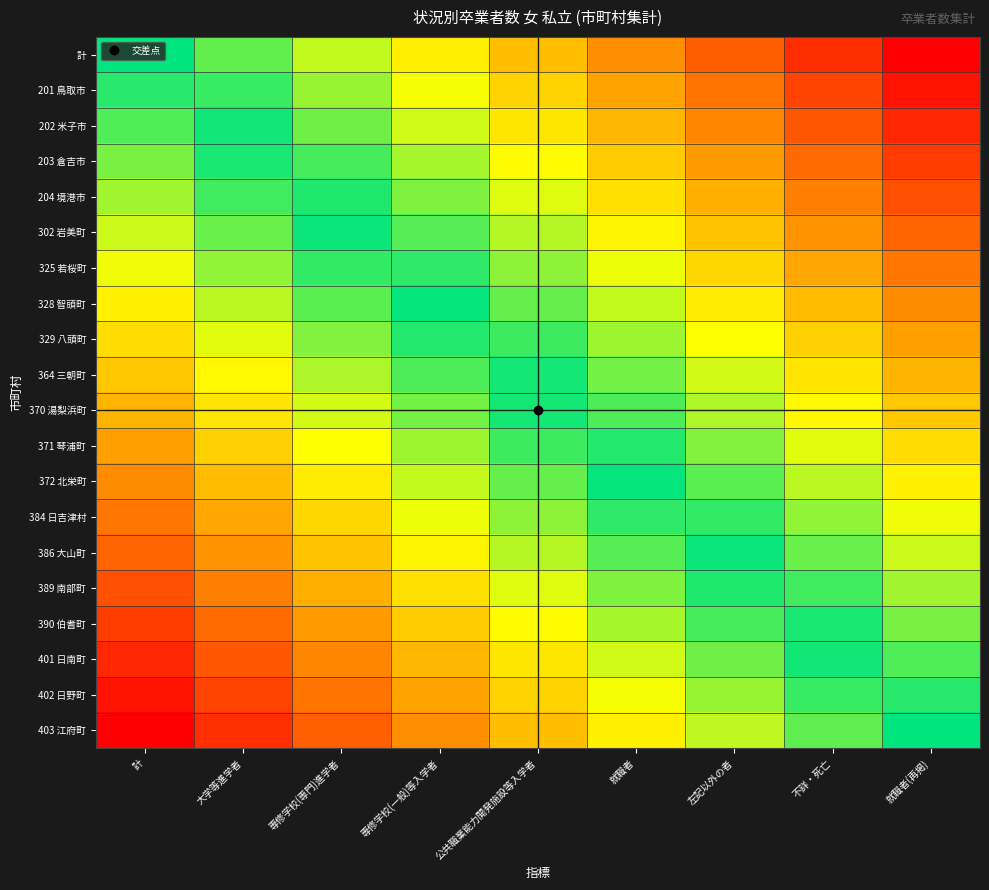

At which category does the chart reach its minimum across all series?

計